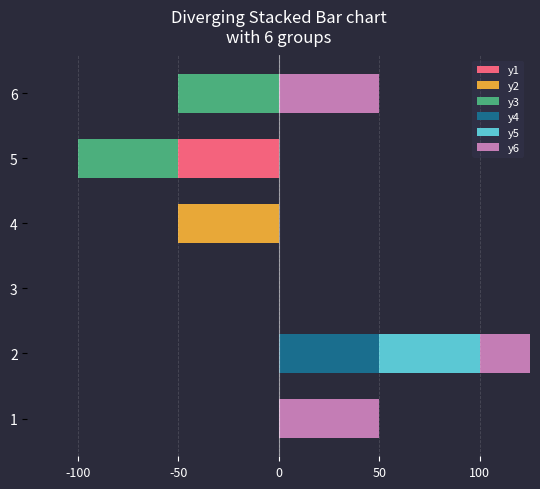

What are all the series names shown in the legend?

y1, y2, y3, y4, y5, y6